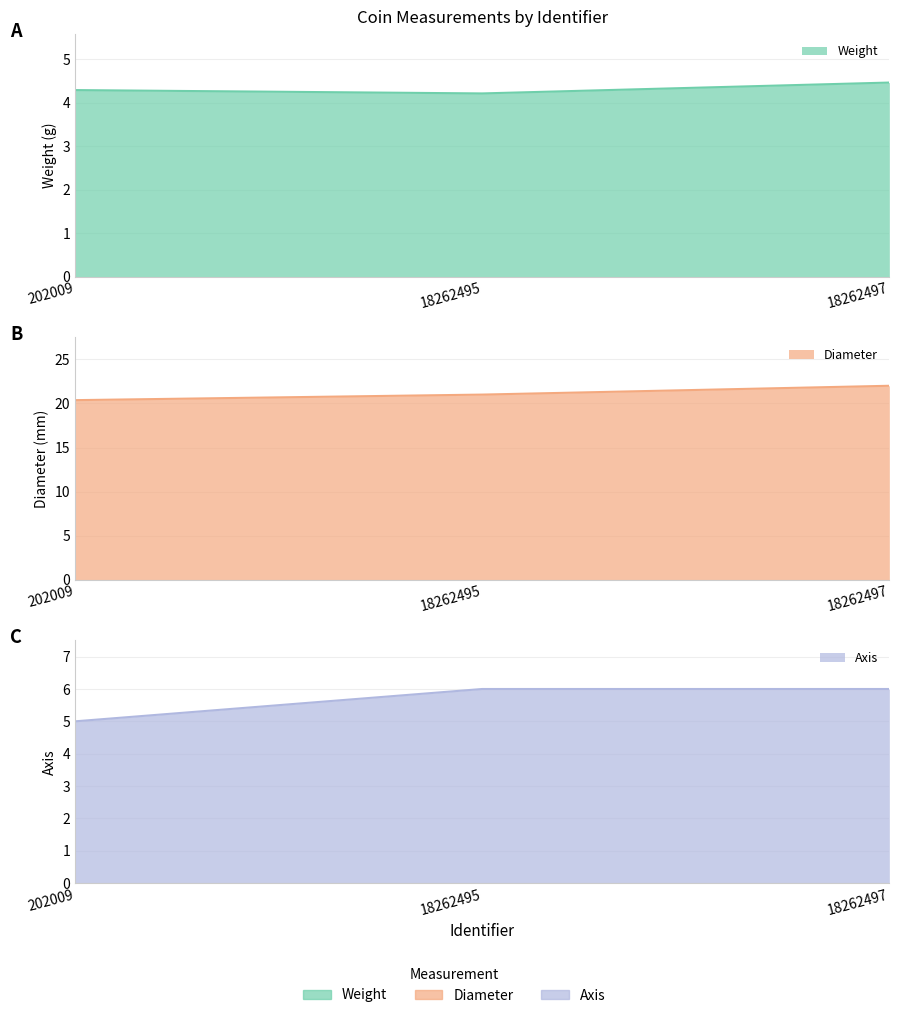

Rank the series by their maximum value, from lowest to highest.

weight, axis, diameter